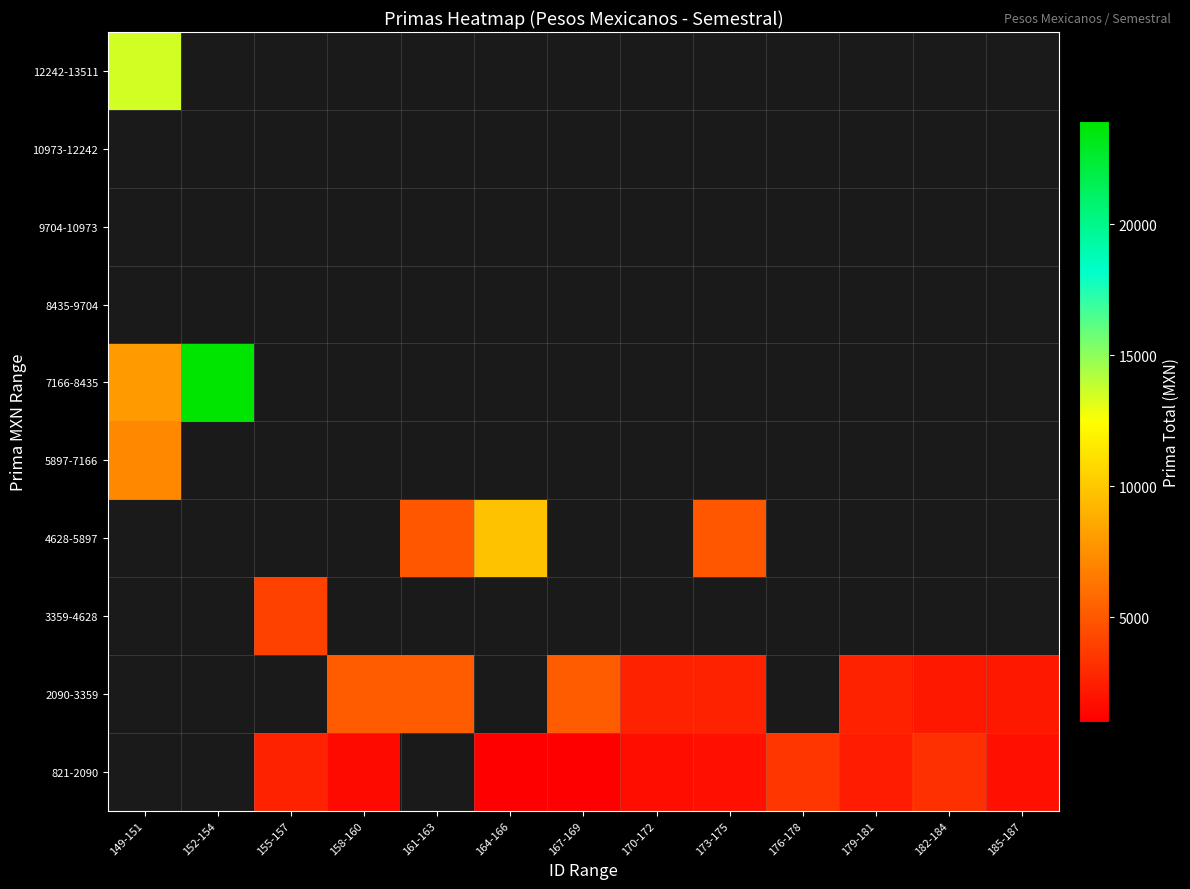

Is the value of 10973-12242 at 161-163 greater than the value of 2090-3359 at 149-151?

No